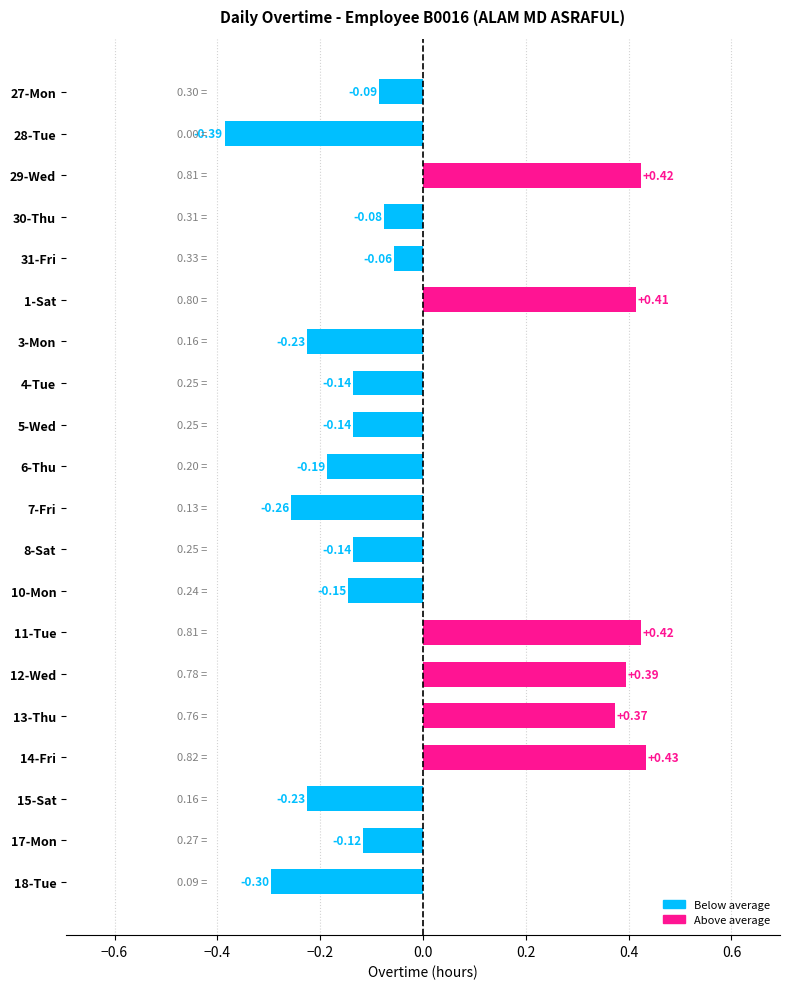

What is the difference between the maximum and minimum values?

0.8